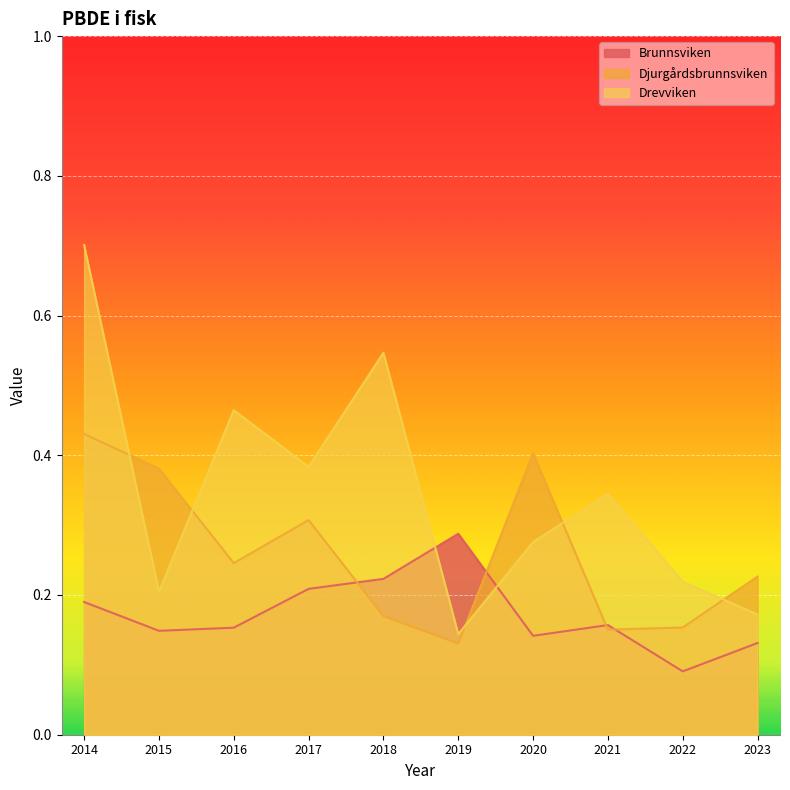

How many interior local peaks does the Djurgårdsbrunnsviken series have?

2